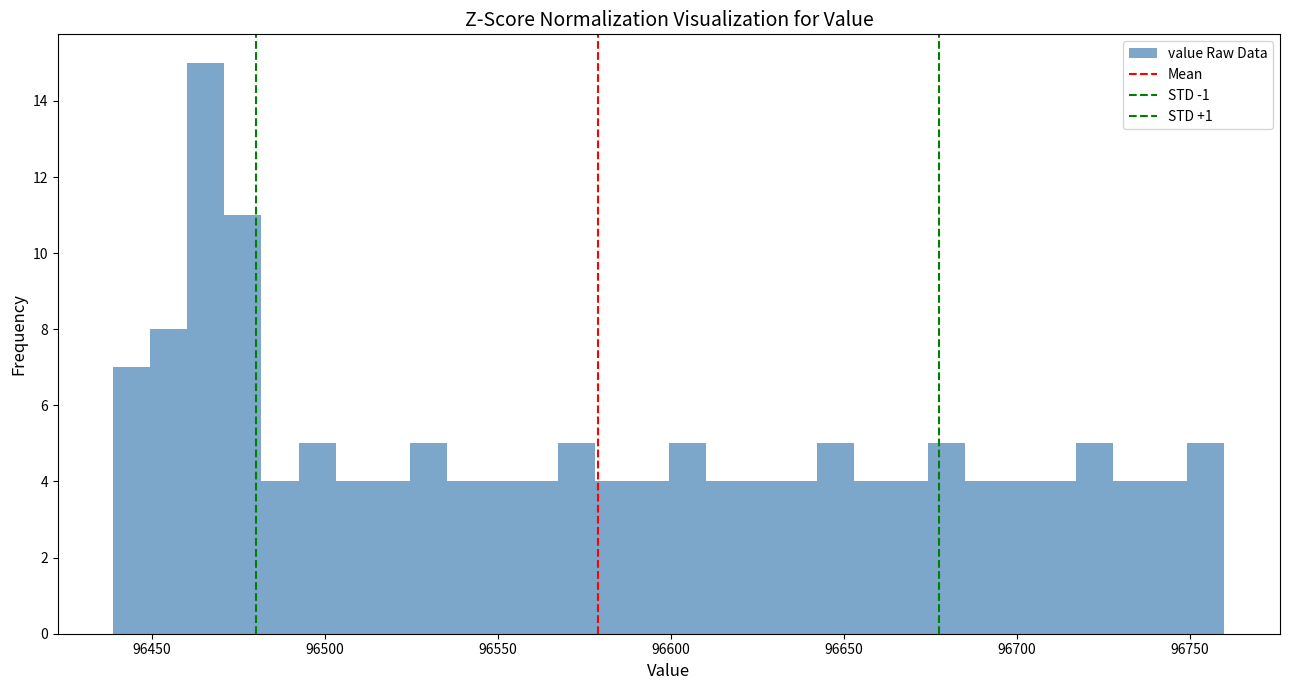

Read against the x-axis, roughly where is the centre of the tallest bar?

96465